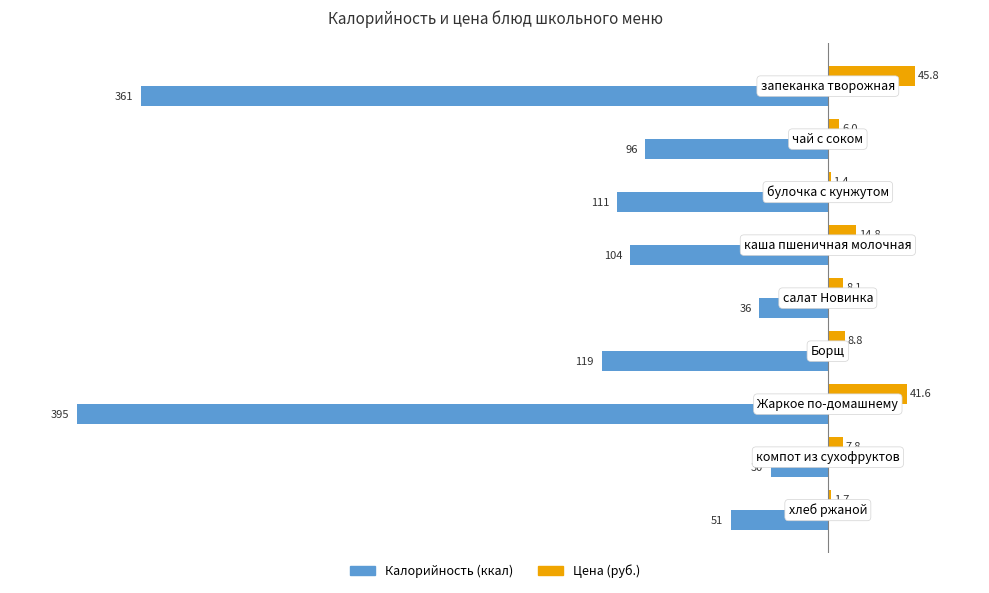

What is the maximum value shown in the chart?

45.8